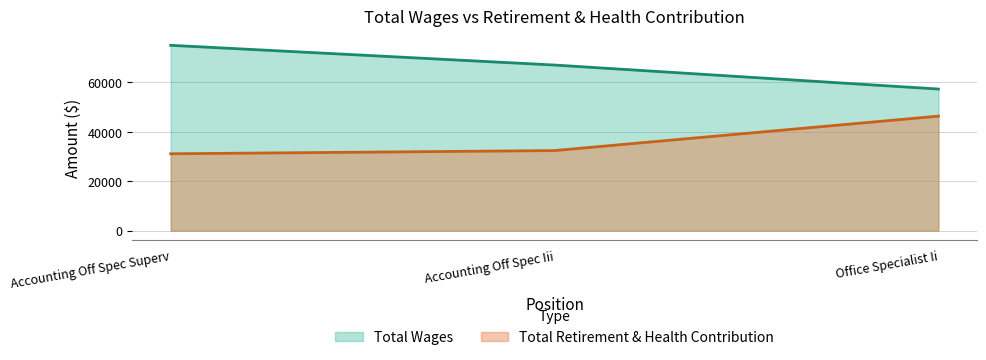

What is the smallest value displayed?

31095